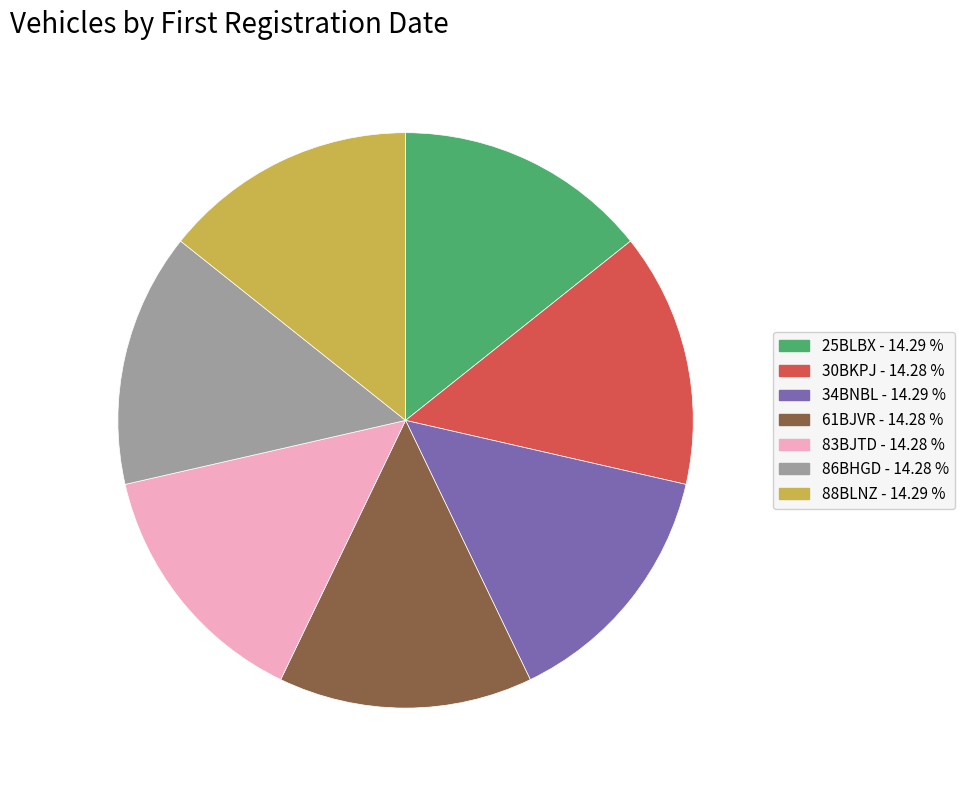

How many segments does this pie chart have?

7